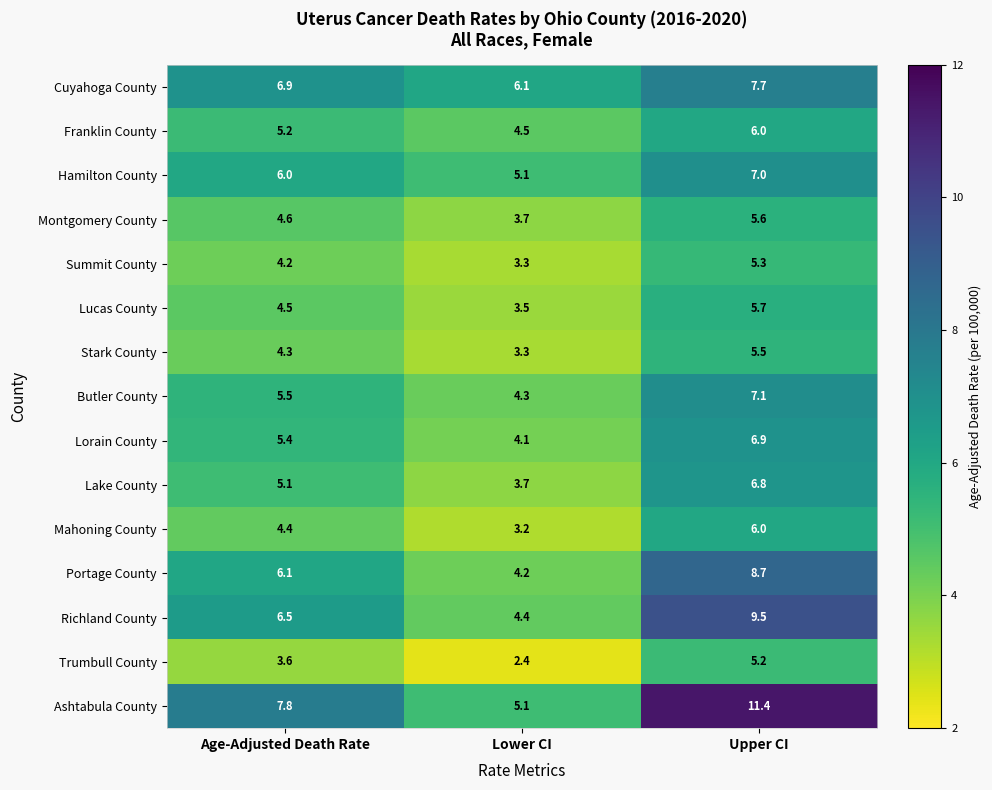

Rank the categories by Lorain County value from highest to lowest.

Upper CI, Age-Adjusted Death Rate, Lower CI